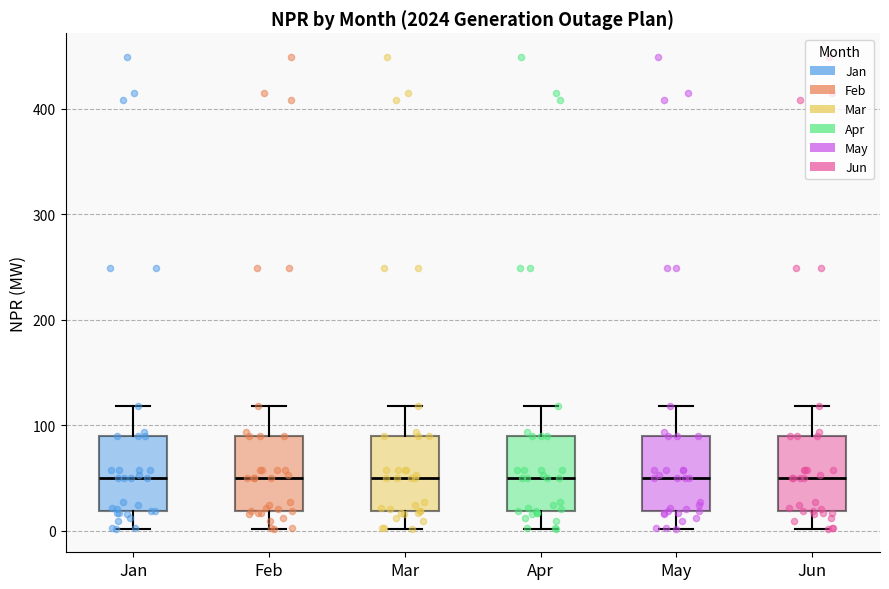

Reading left to right, read every box against the y-axis: the position of its median line, the range the box covers, and the ends of its whiskers. The values are not printed on the chart, so give them approximately, as read against the axis.

Jan: median 50, box 20 to 90, whiskers 0 to 120
Feb: median 50, box 20 to 90, whiskers 0 to 120
Mar: median 50, box 20 to 90, whiskers 0 to 120
Apr: median 50, box 20 to 90, whiskers 0 to 120
May: median 50, box 20 to 90, whiskers 0 to 120
Jun: median 50, box 20 to 90, whiskers 0 to 120